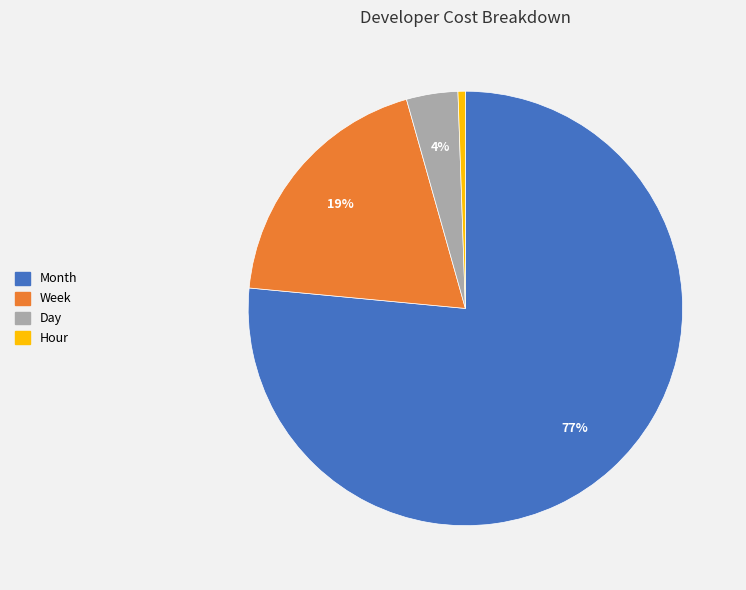

The Week slice represents 27% of the pie. True or false?

False